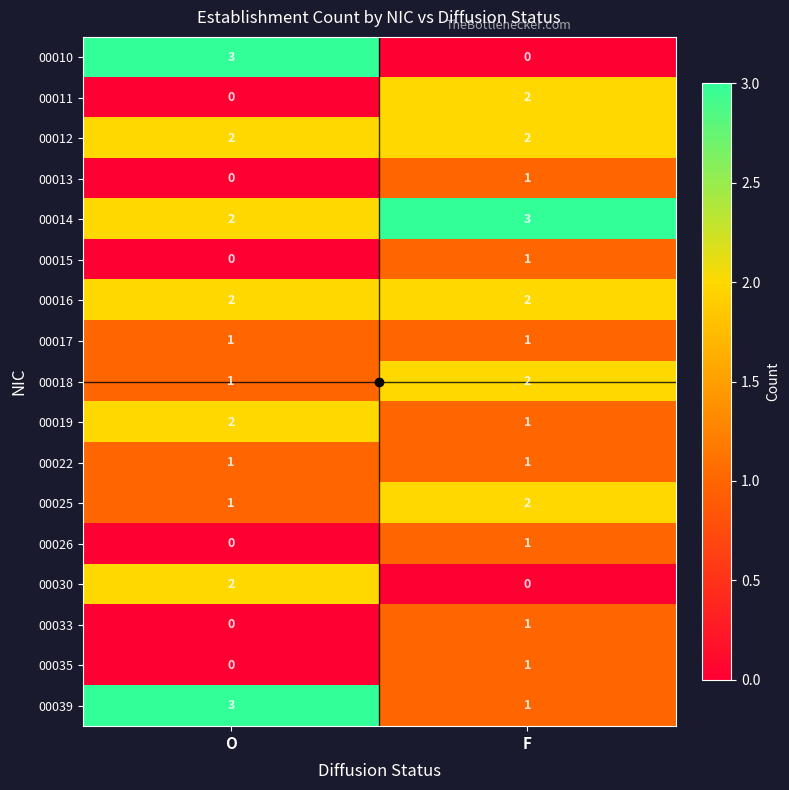

Rank the categories by 00026 value from lowest to highest.

O, F